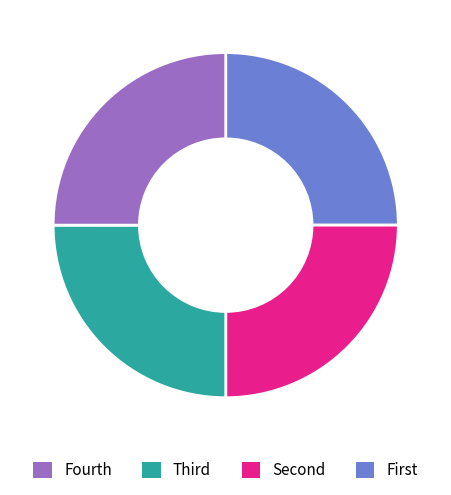

Does any single category account for the majority?

No